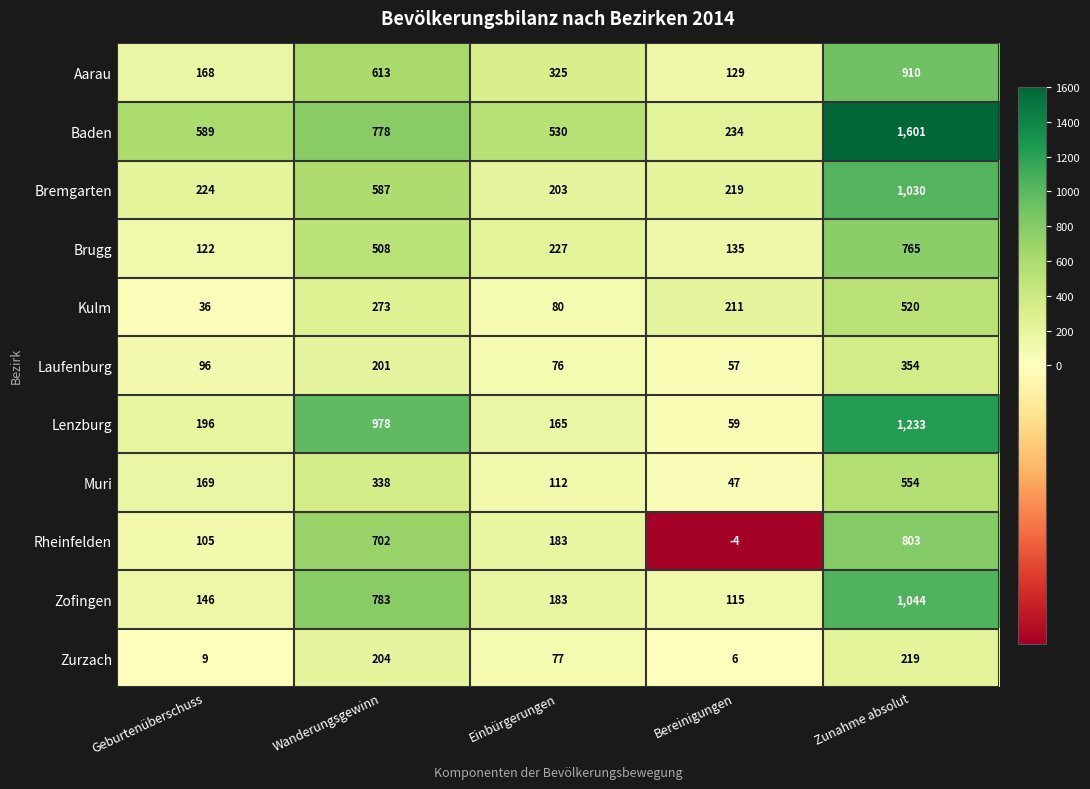

Which category has the highest value across all series?

Zunahme absolut